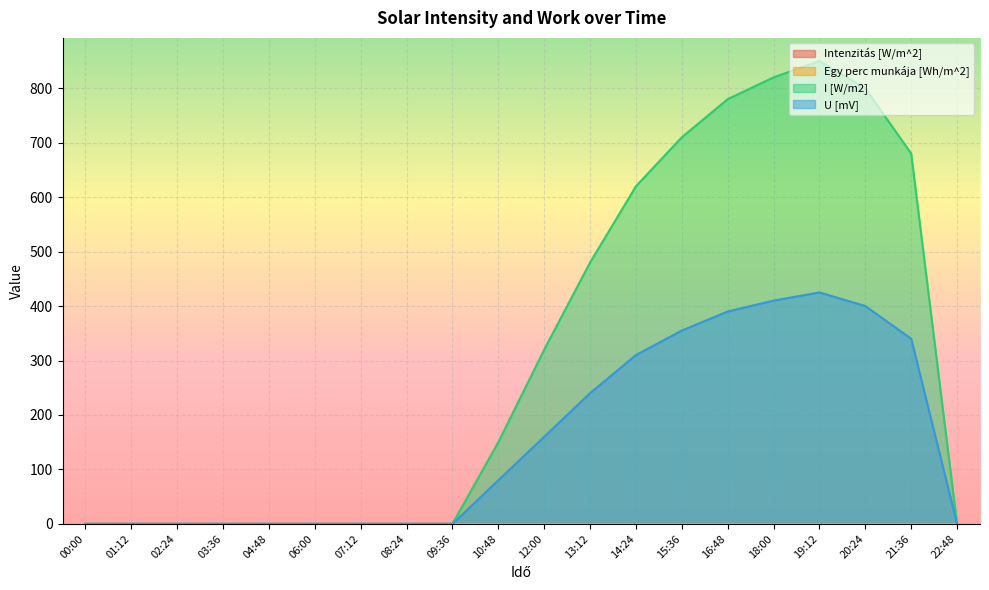

How many lines are shown in the chart?

4